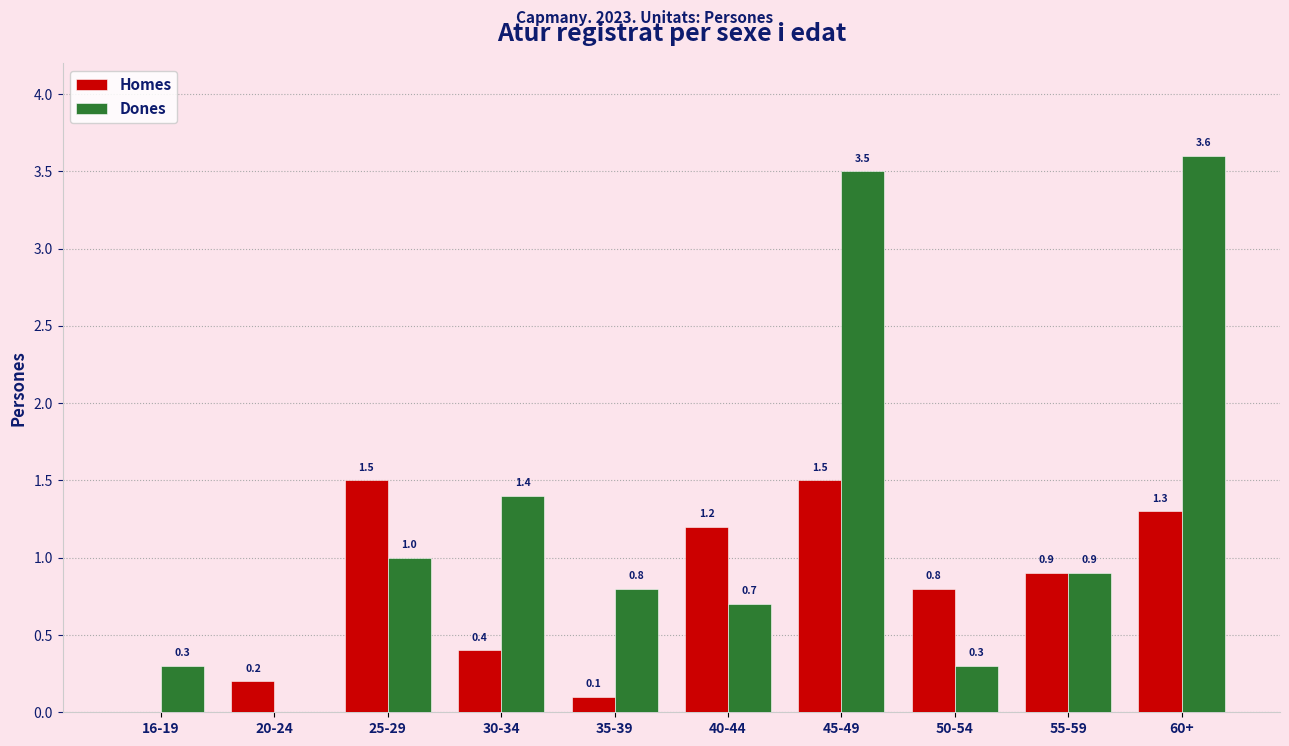

What is the total value across all series at 35-39?

0.9